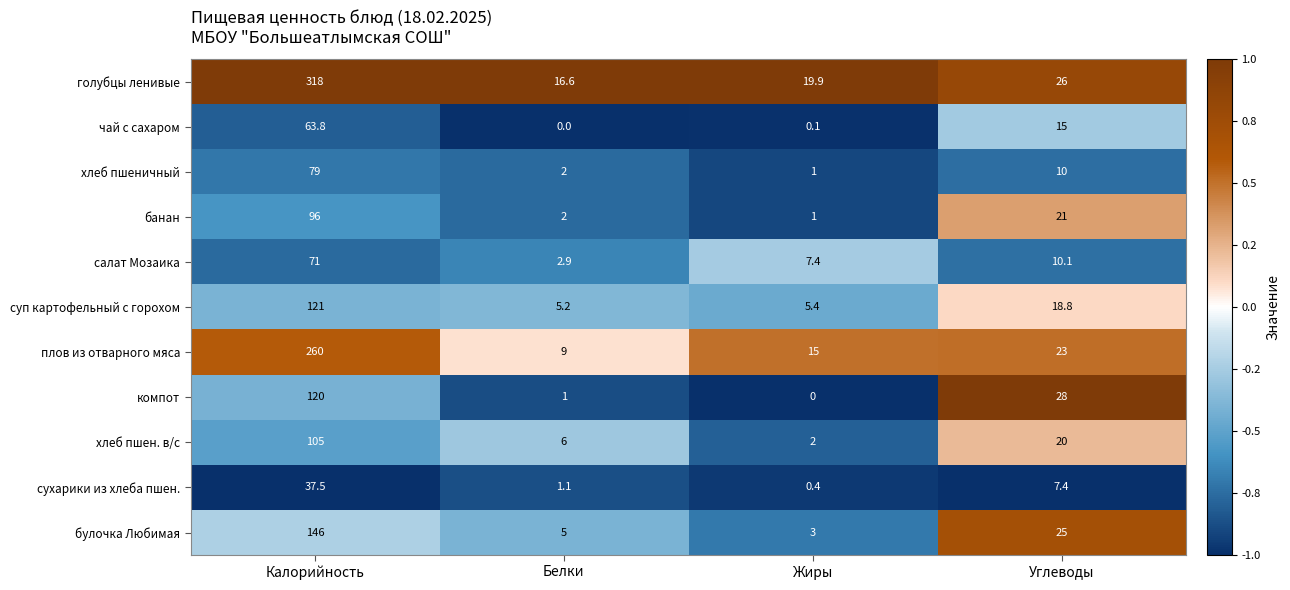

At which category is the sum across all series the highest?

Калорийность